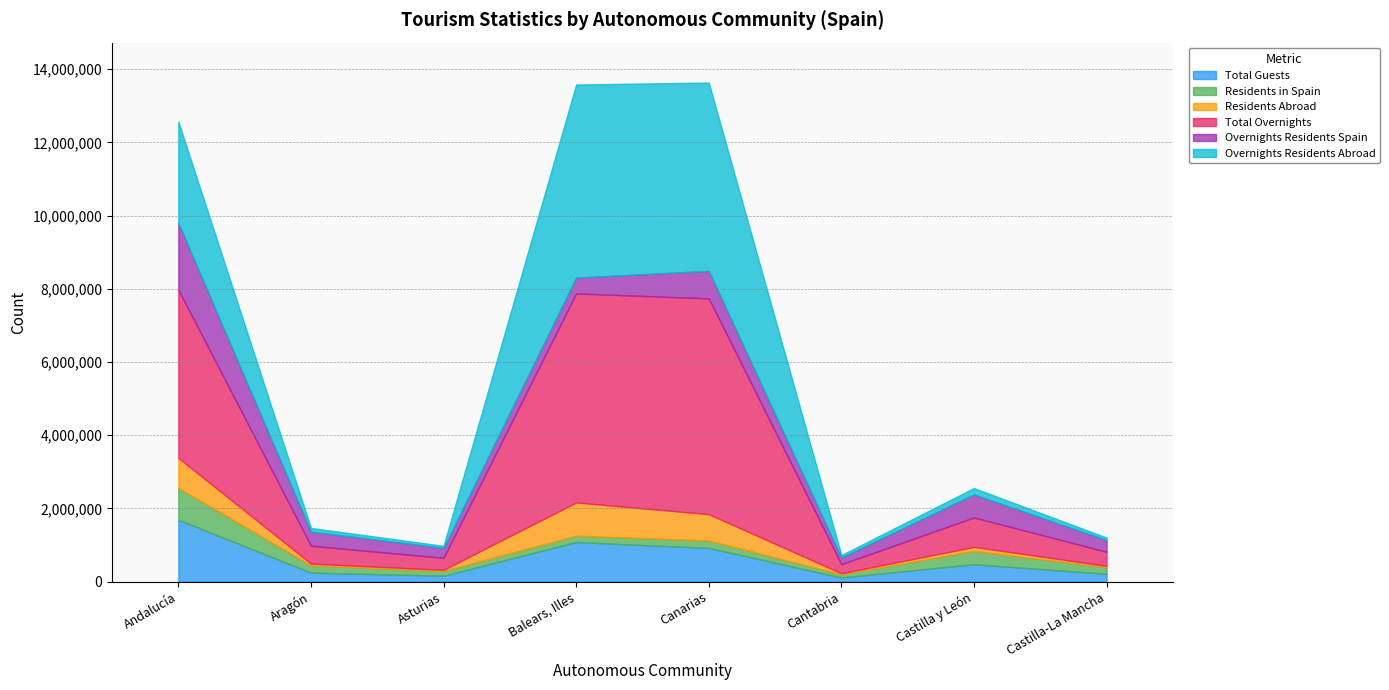

What position from the right is Castilla-La Mancha?

1